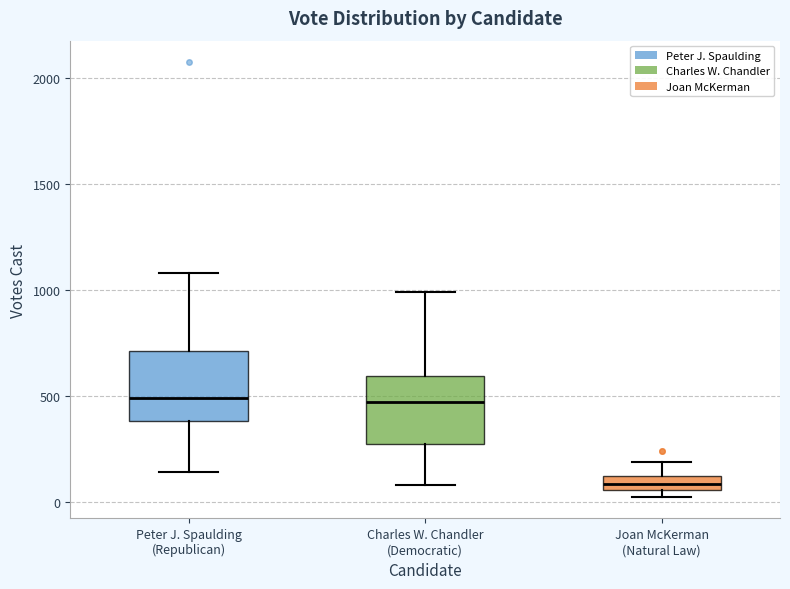

Which box has the lowest median line?

Joan McKerman (Natural Law)